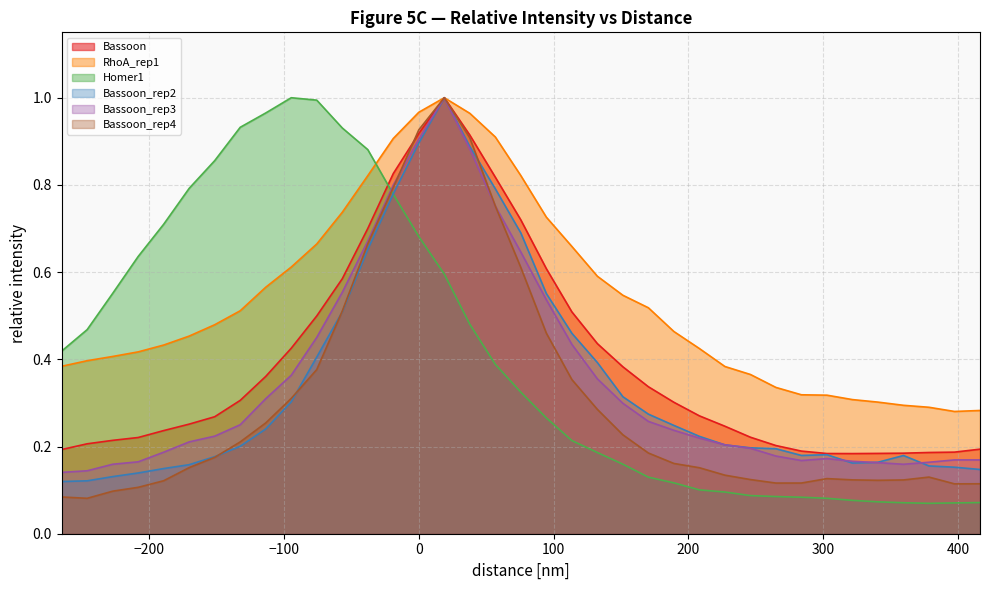

The RhoA_rep1 series shows 0.5 at 378.42. True or false?

False